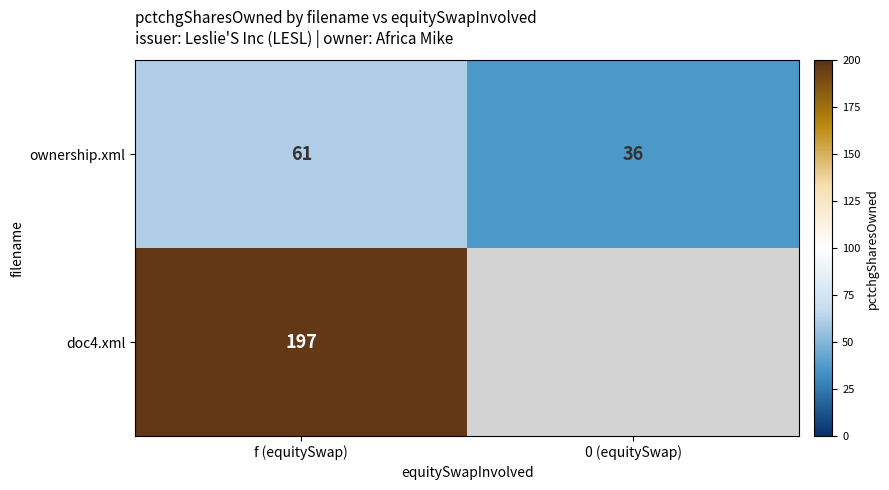

How many ownership.xml values are between 36 and 61?

2